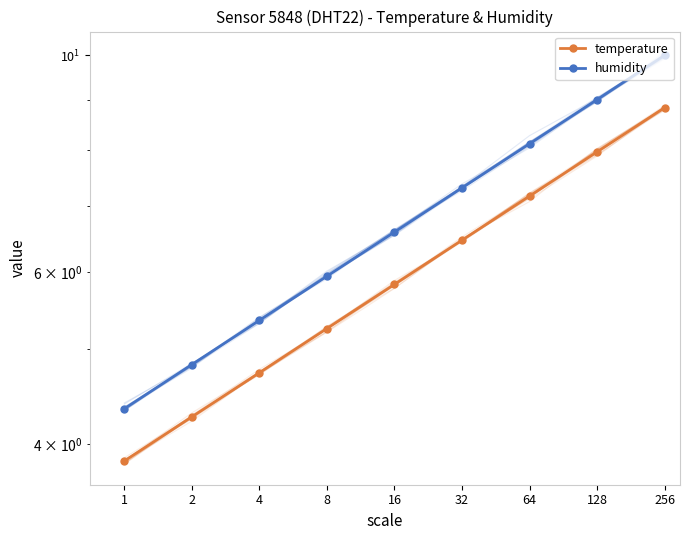

The humidity series shows 3.9 at 8. True or false?

False